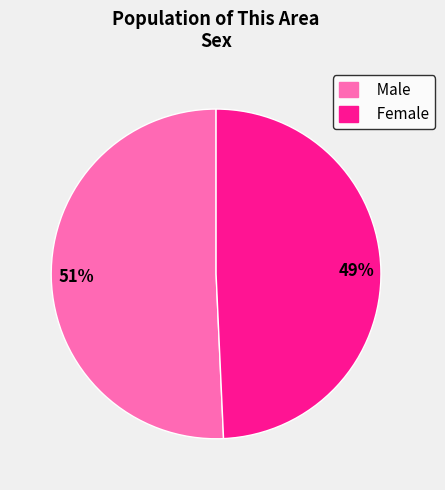

To the nearest percent, what percentage of the pie is Female?

49%